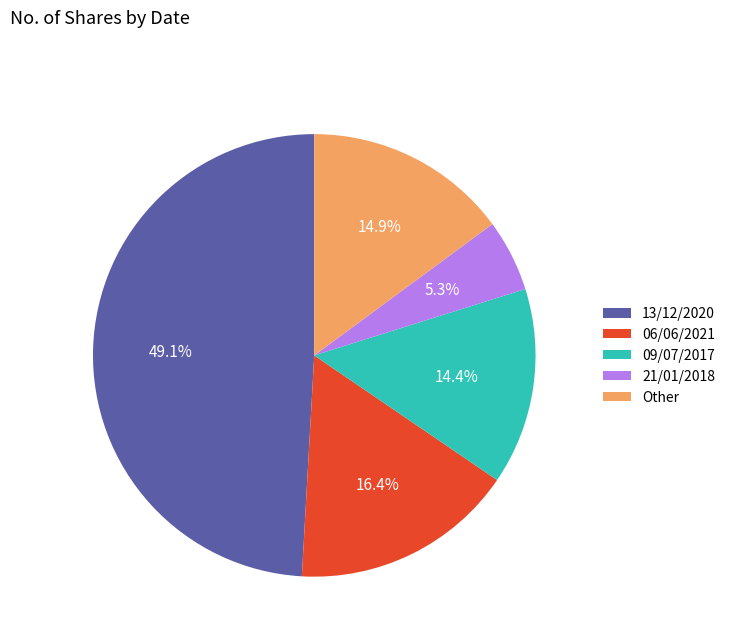

What portion of the pie excludes 09/07/2017?

85.6%